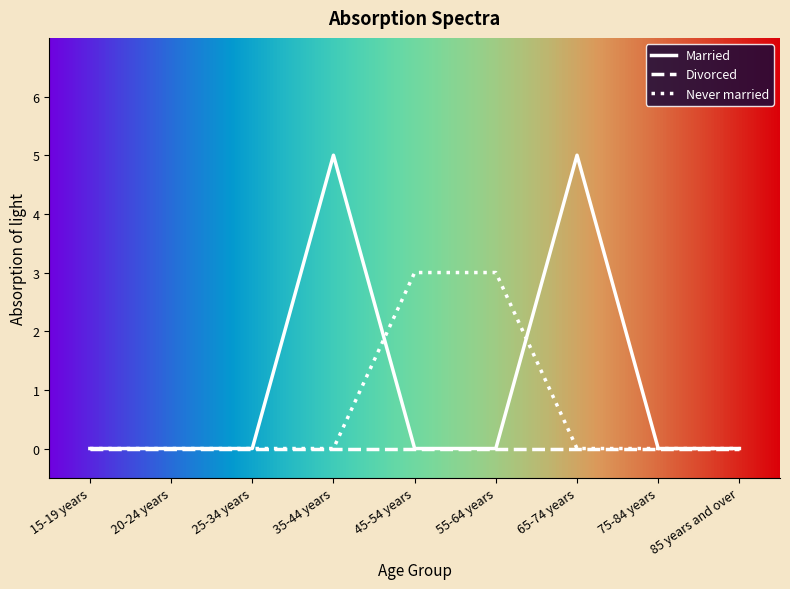

True or false: Divorced has a value of 0 at 25-34 years.

True